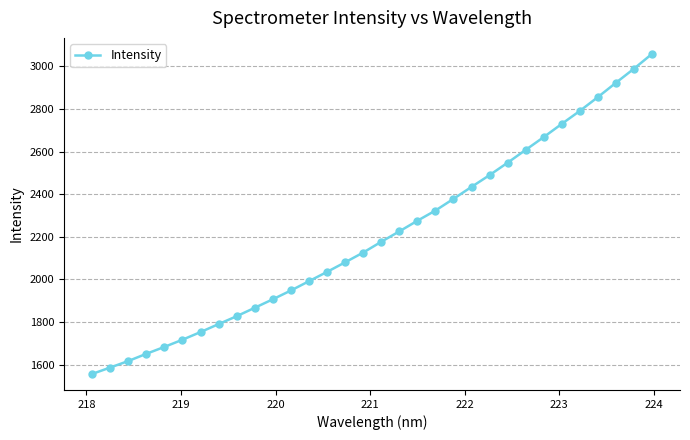

What is the difference between the second highest and second lowest values?

1402.6